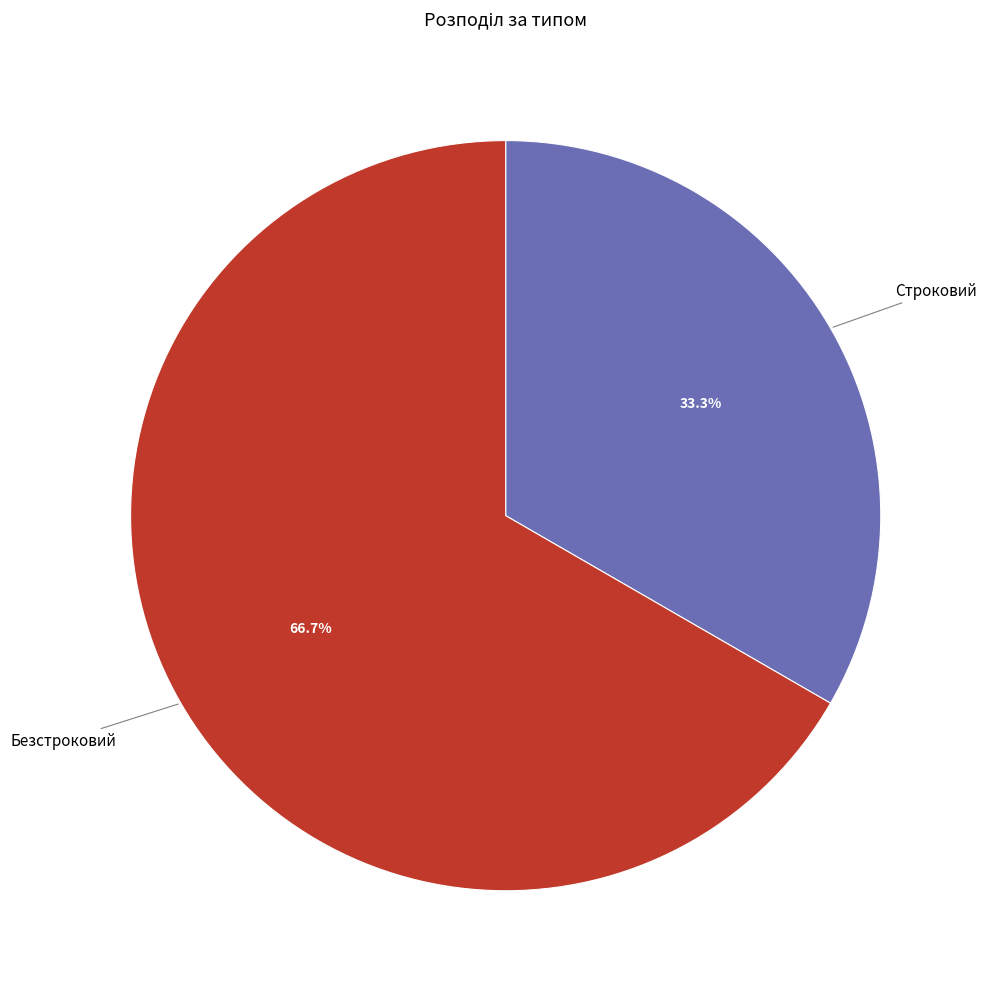

Does any single category account for the majority?

Yes